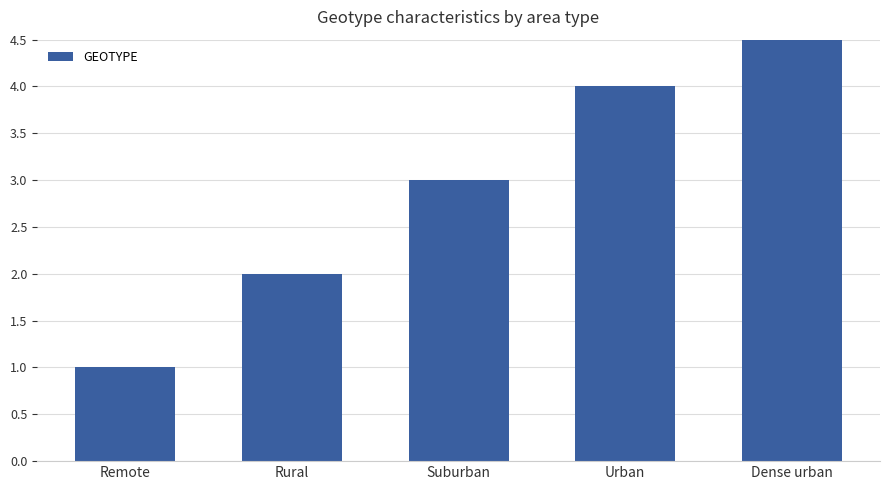

What is the smallest value displayed?

1